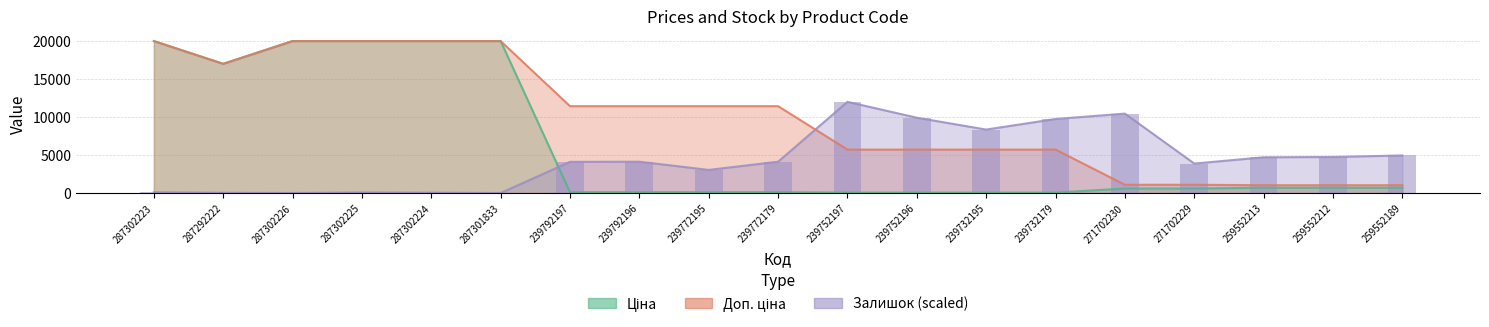

Rank the series by their average value, from lowest to highest.

Залишок, Ціна, Доп. ціна